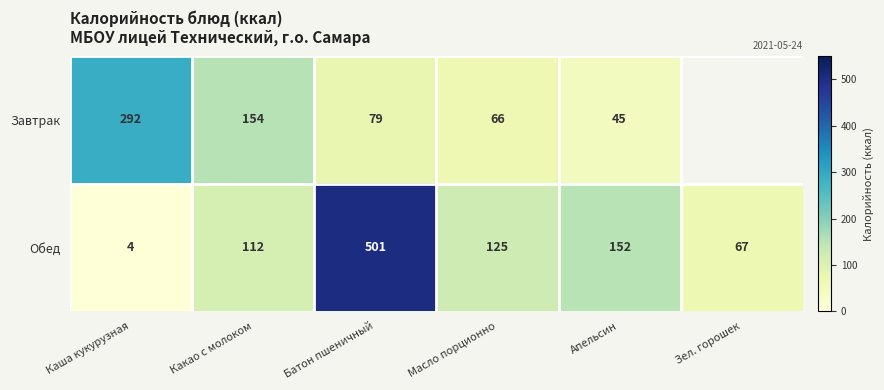

At which category is the sum across all series the highest?

Батон пшеничный